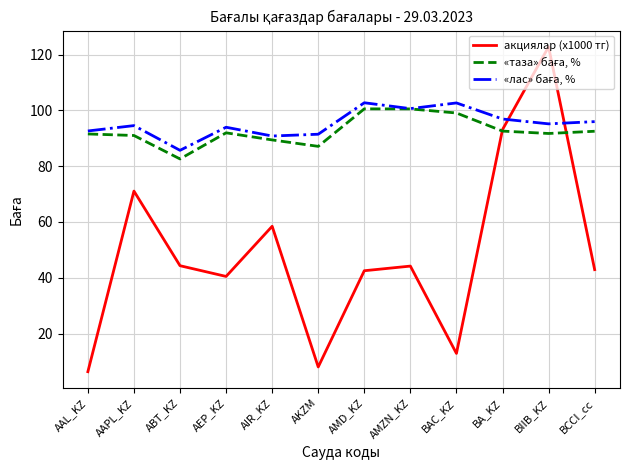

What position from the left is AMZN_KZ?

8